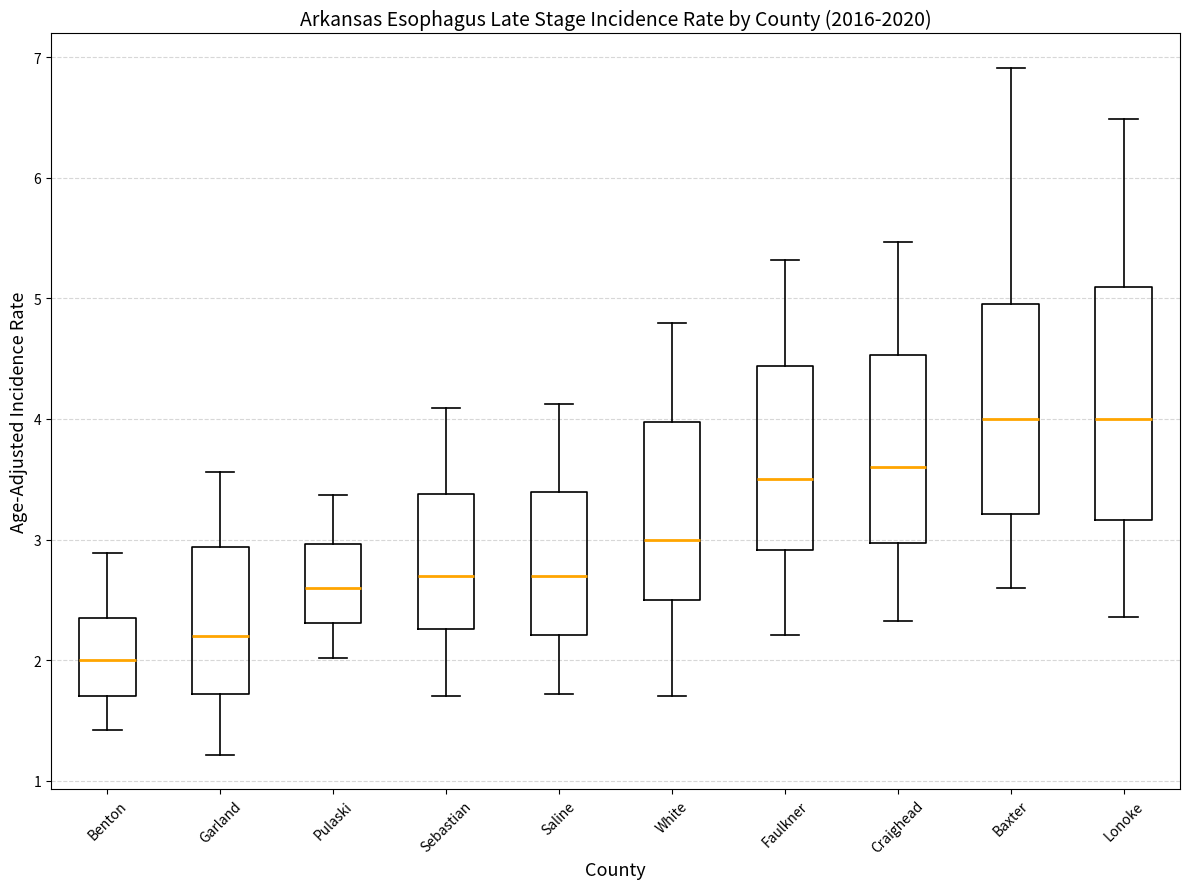

Which box's median line is the lowest?

Benton